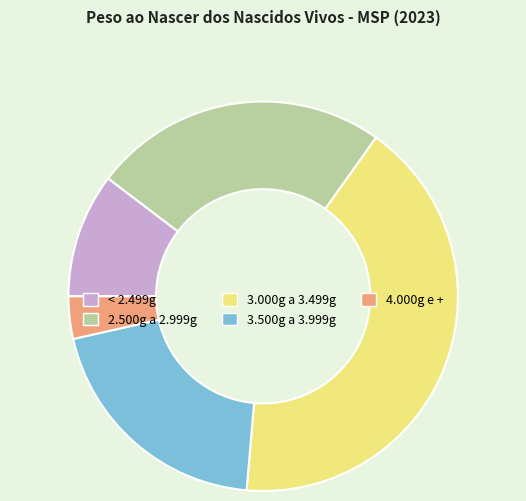

Does any single category account for the majority?

No